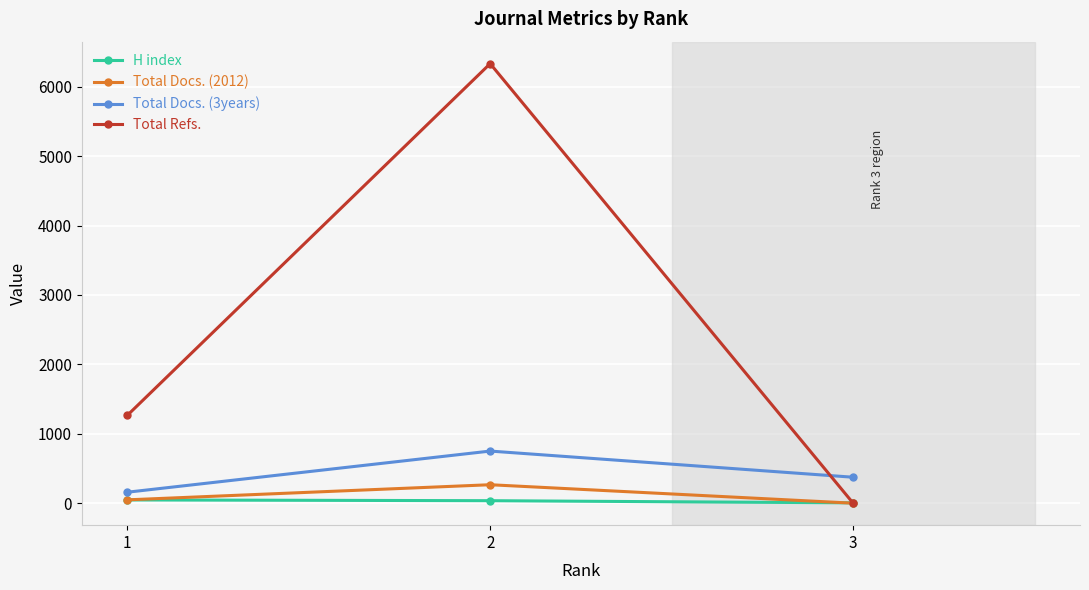

At which category is the sum across all series the highest?

2